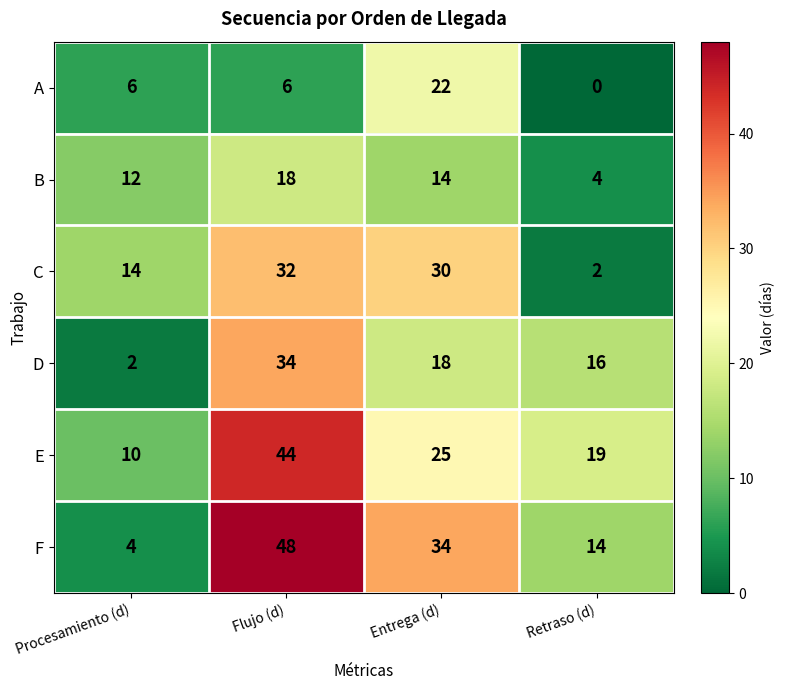

How many B values are between 12 and 18?

3